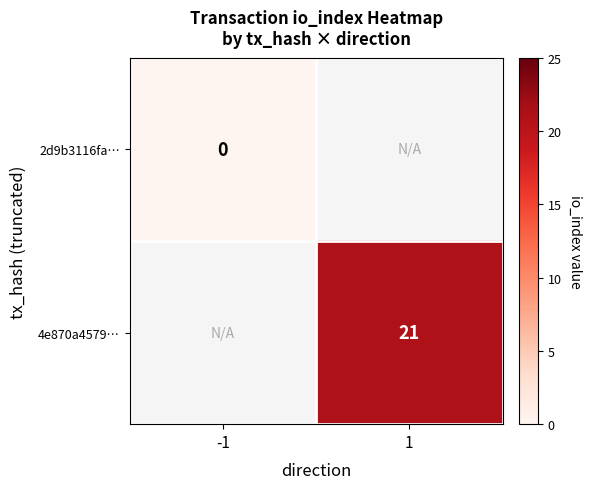

Is the value of 2d9b3116fa… at -1 greater than the value of 4e870a4579… at 1?

No